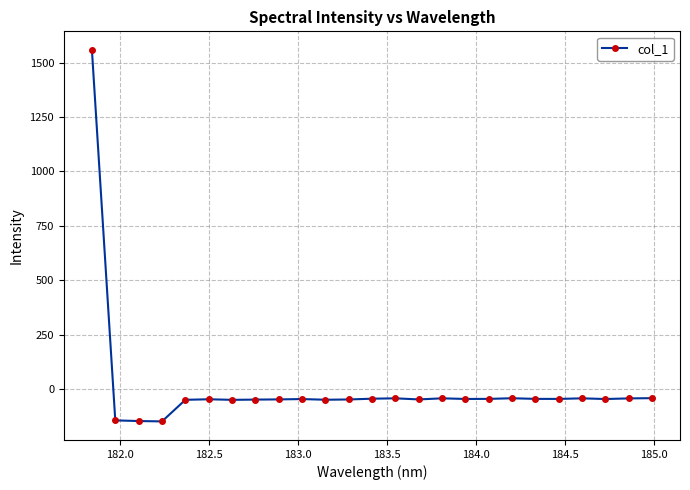

What is the value of the 25th point from the left?

-42.5